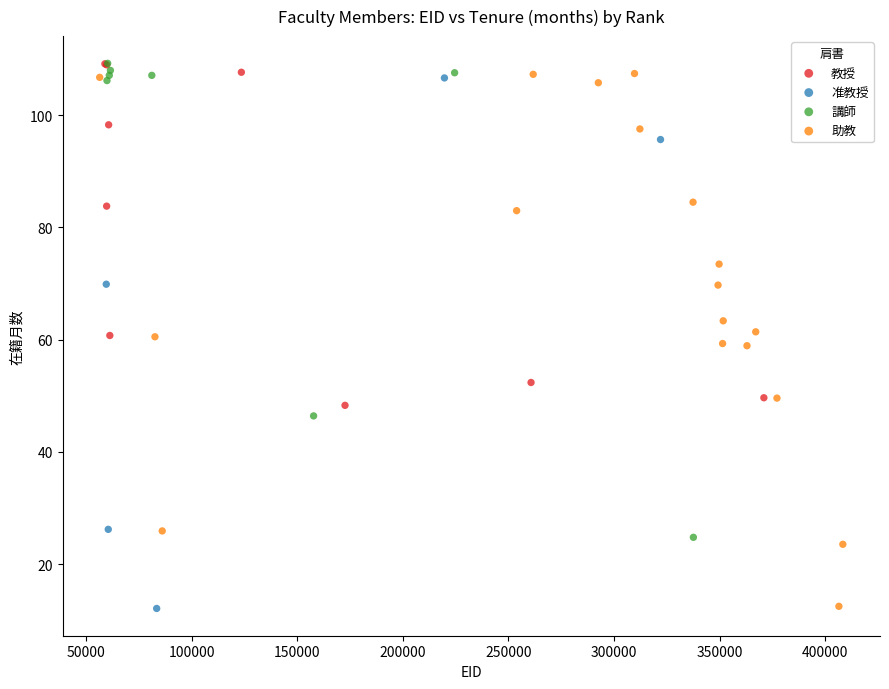

Which series has the largest Y range (max minus min)?

助教